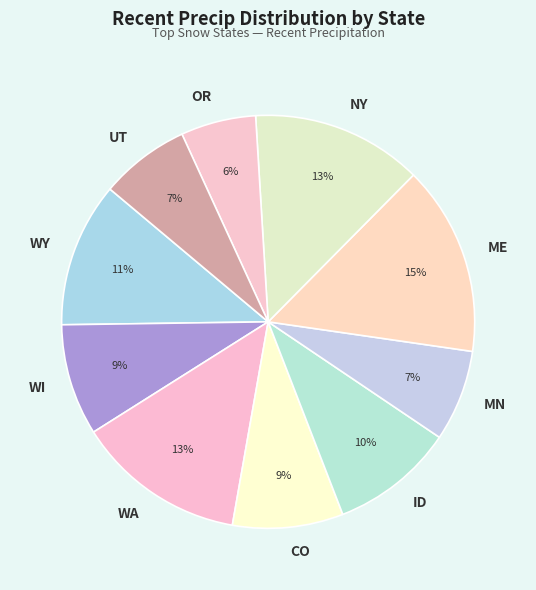

Which category has the biggest portion of the pie?

ME